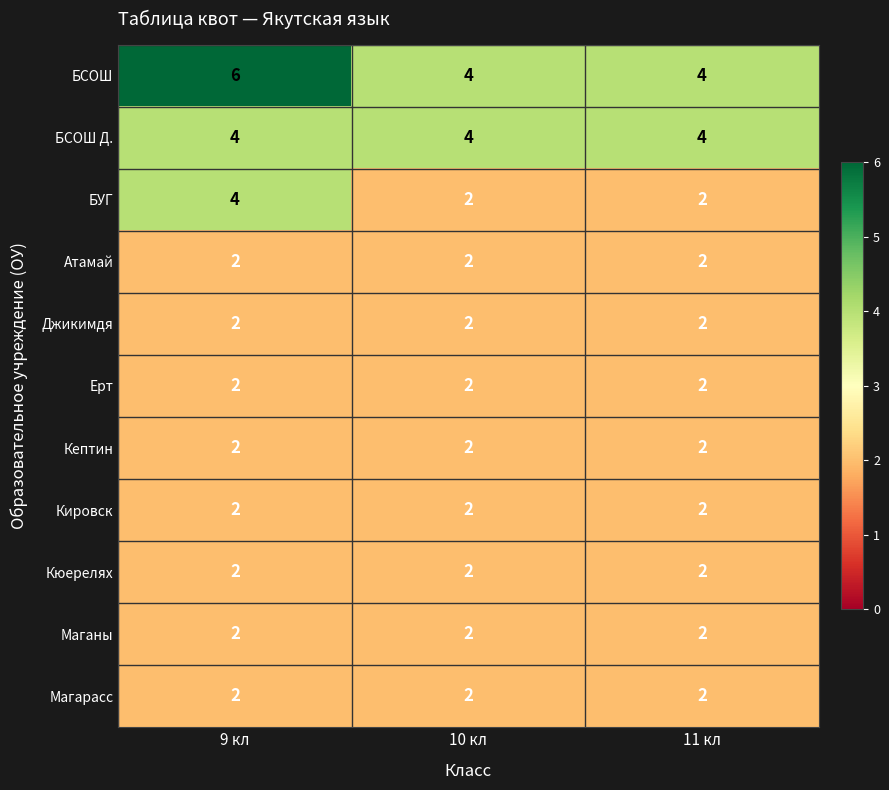

What is the sum of all Ерт values?

6